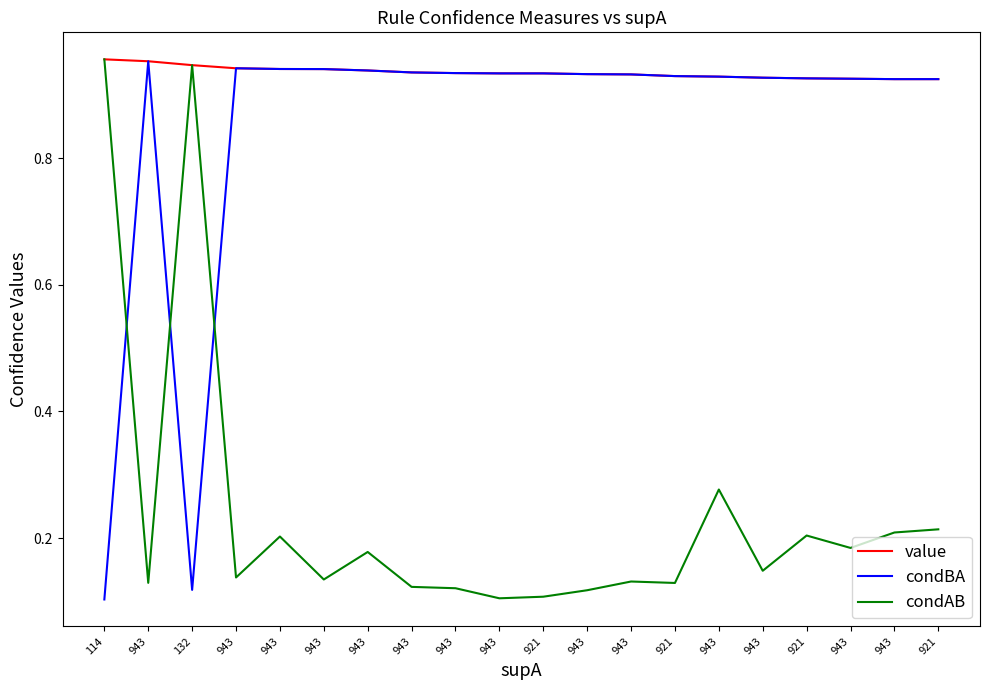

Is this an area chart (filled region under the line)?

No